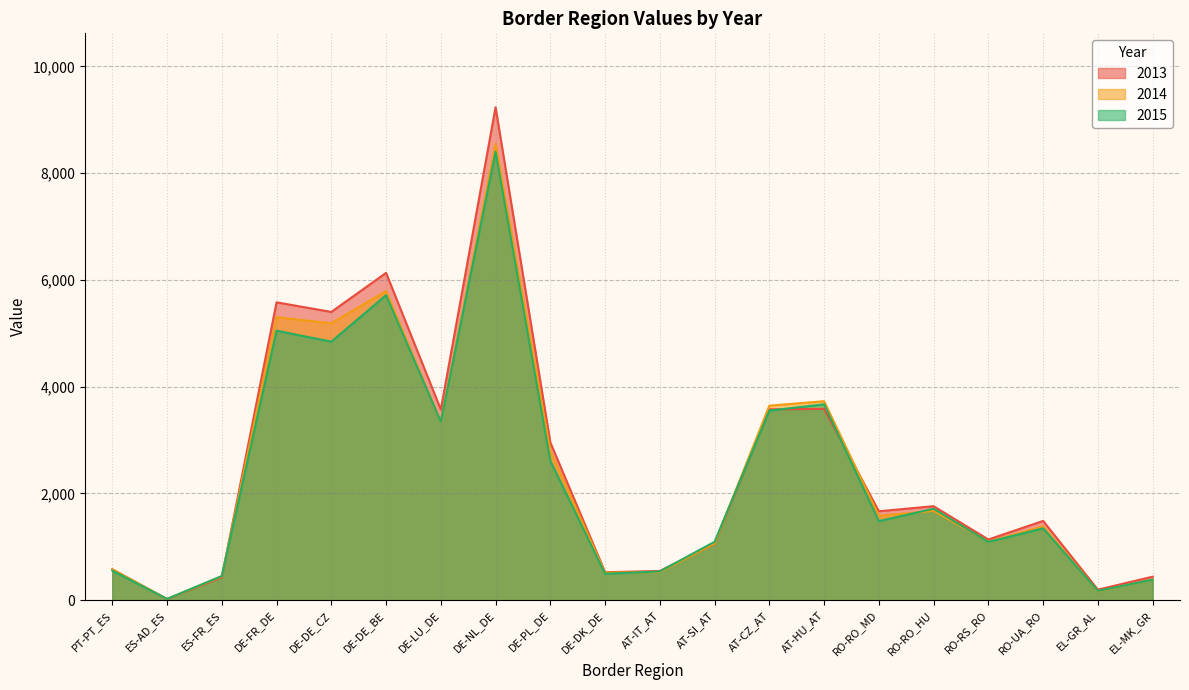

How many lines are shown in the chart?

3